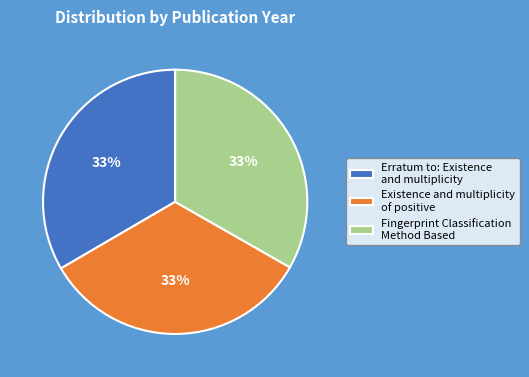

Is the sum of Fingerprint Classification Method Based and Existence and multiplicity of positive greater than half?

Yes